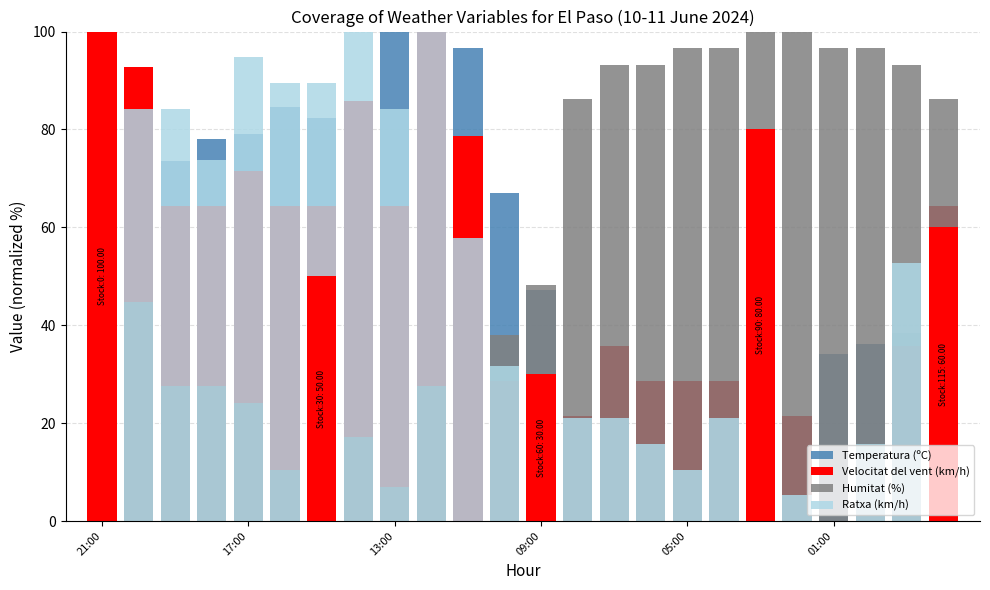

At which label does Ratxa (km/h) first exceed 57?

21:00